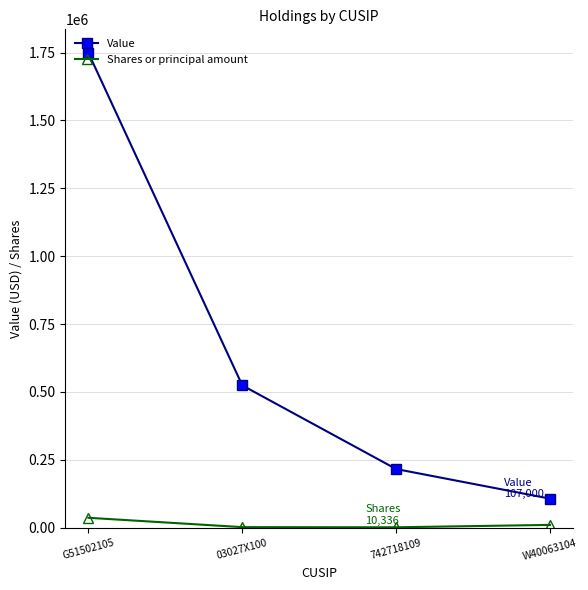

At how many categories does at least one series exceed 74338?

4